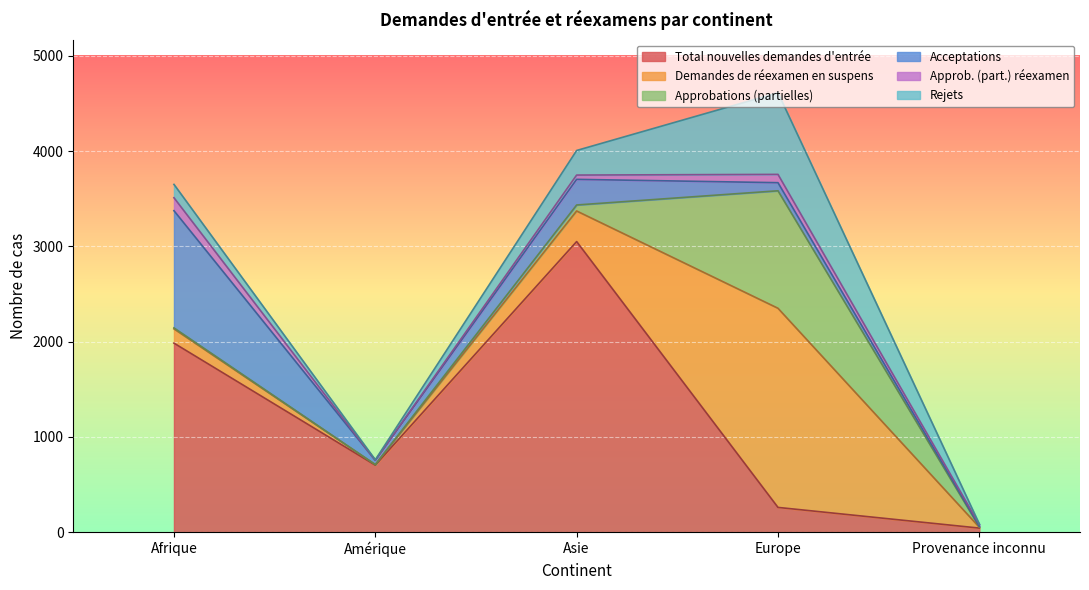

Which has a higher value, Europe or Amérique?

Amérique